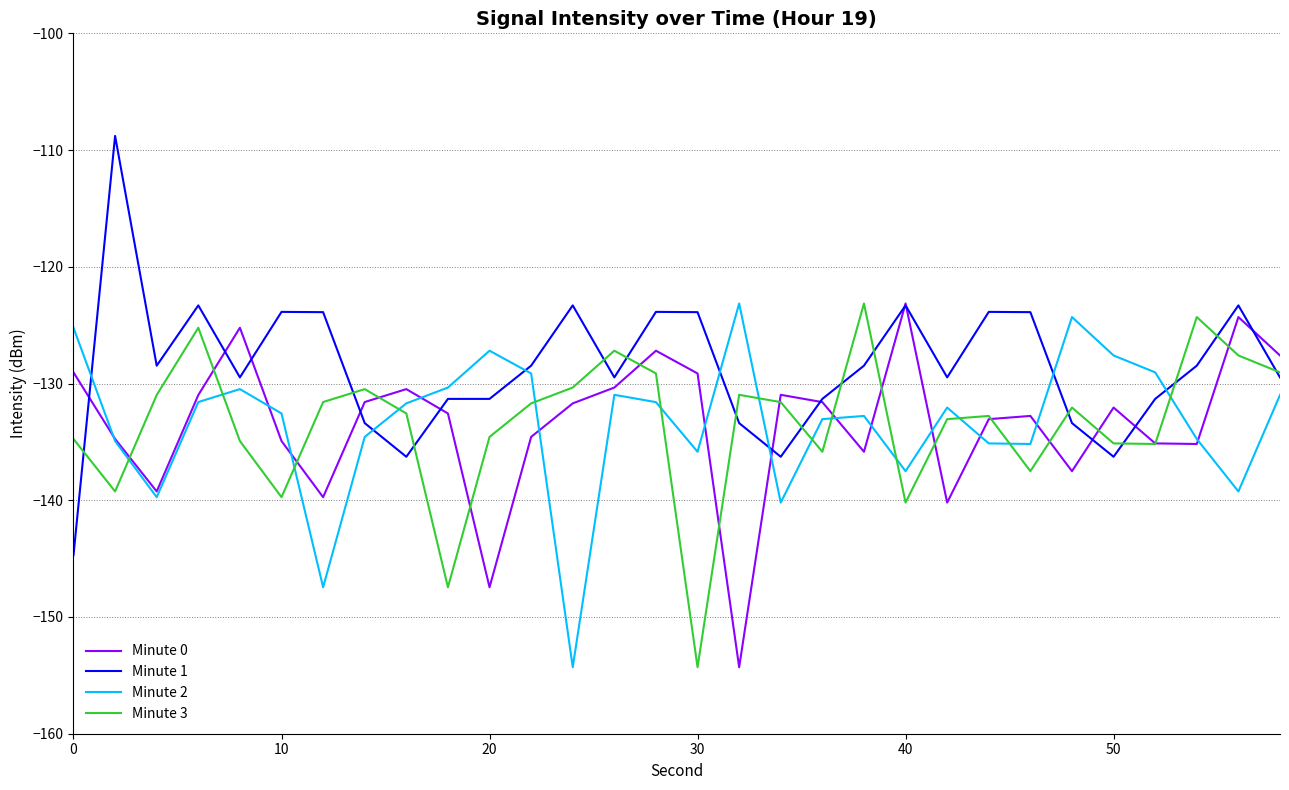

How many lines are shown in the chart?

4